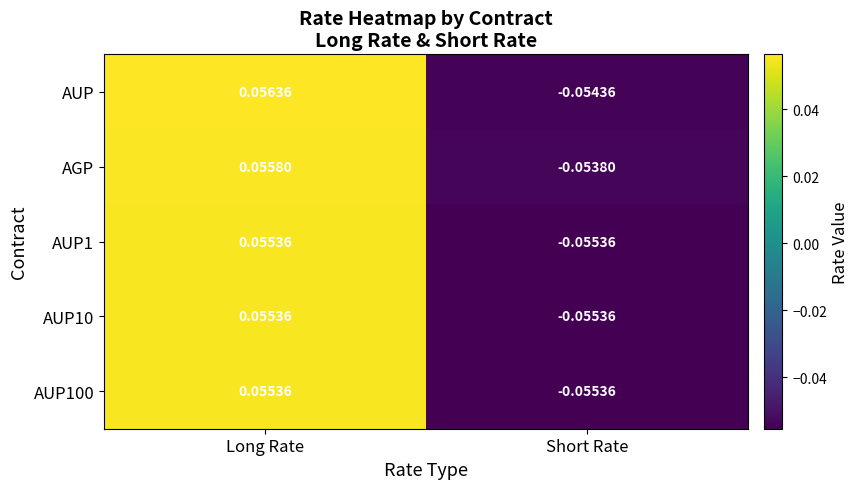

At which category is the sum across all series the highest?

Long Rate